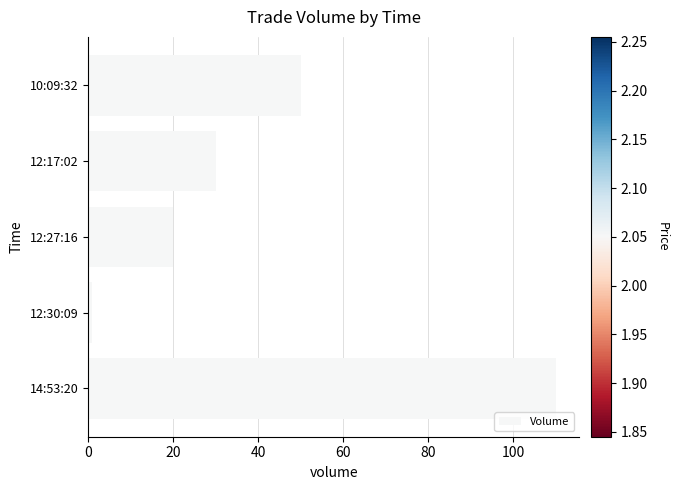

List the labels in order of value, largest first.

14:53:20, 10:09:32, 12:17:02, 12:27:16, 12:30:09